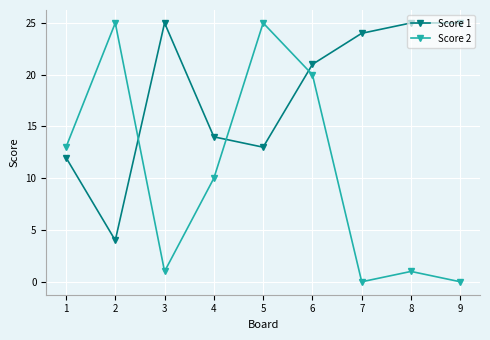

Which series changed the most between 6 and 7?

Score 2